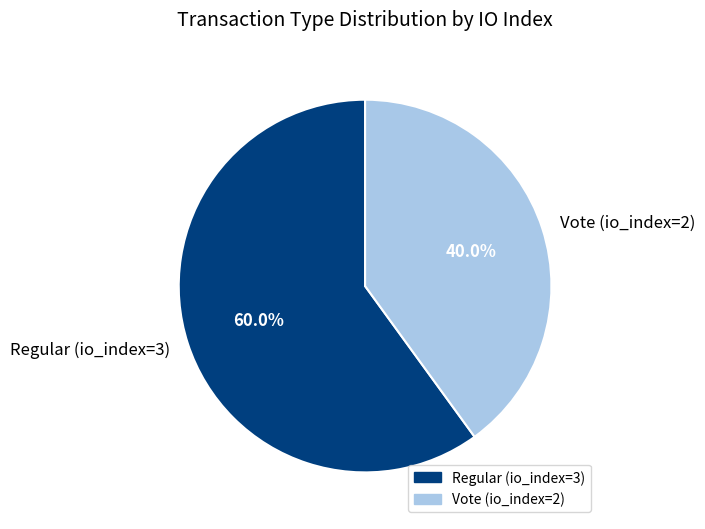

True or false: Regular (io_index=3) accounts for 60% of the total.

True